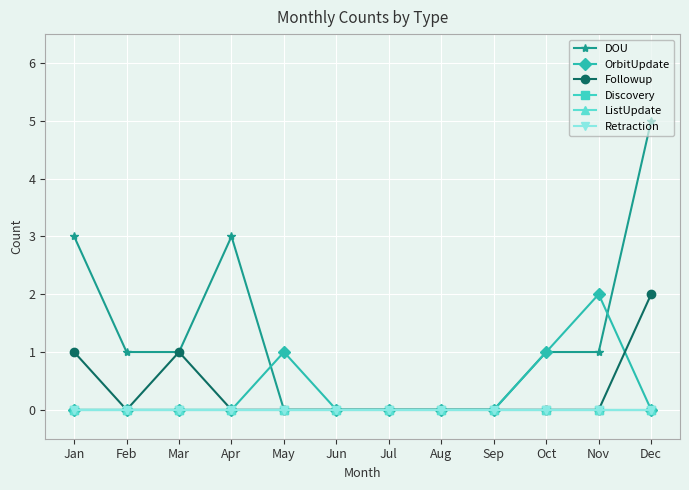

Which series has the widest spread of values?

DOU